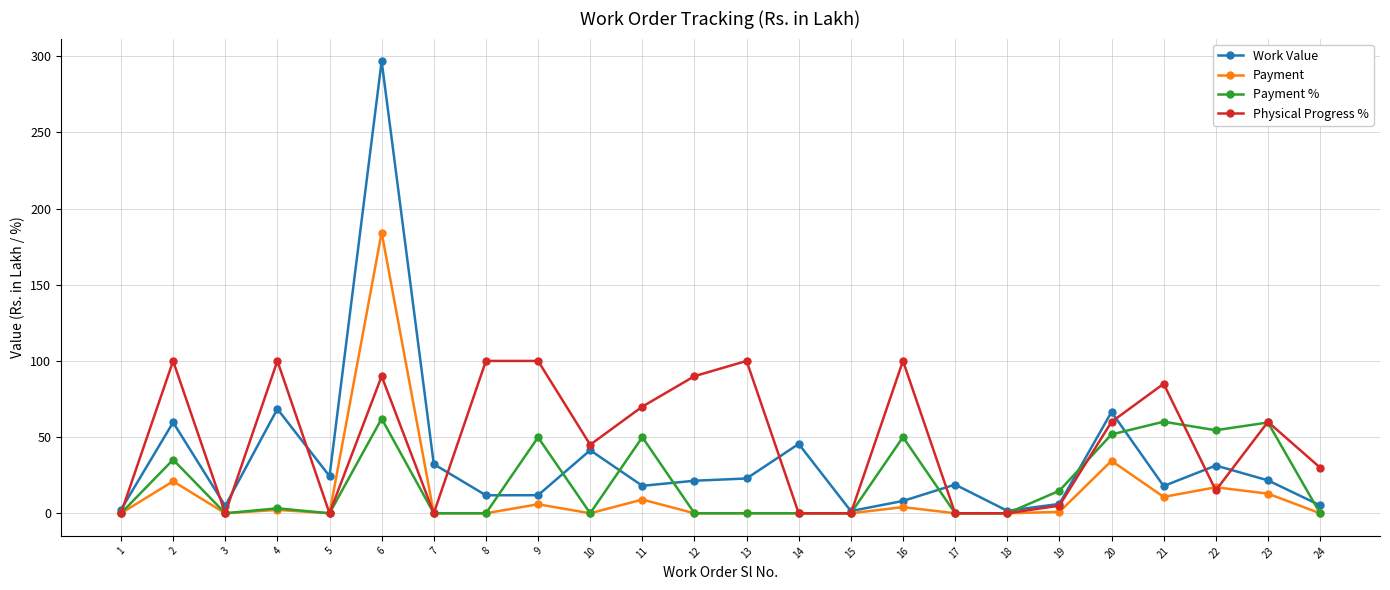

What is the difference between the second highest and minimum values in the Work Value series?

67.0